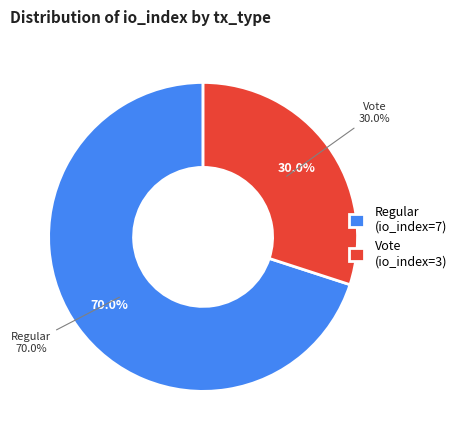

Rank the categories by value from lowest to highest.

tx_type: Vote (io_index=3), tx_type: Regular (io_index=7)